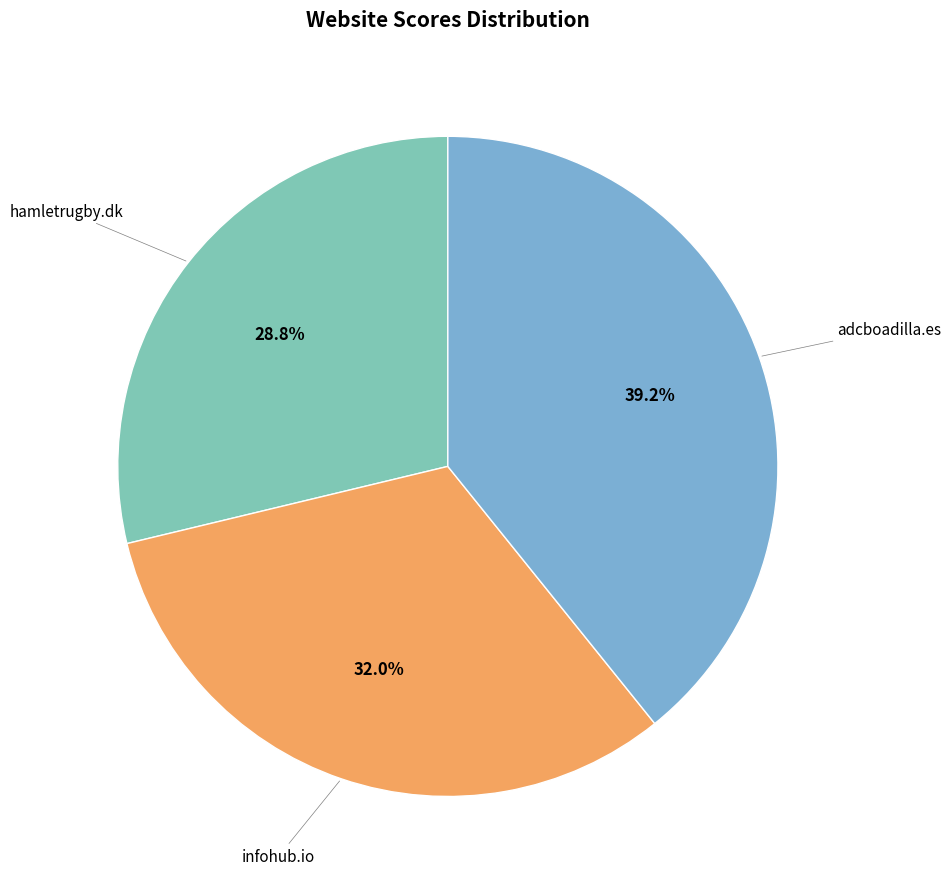

To the nearest percent, what is the difference between the largest and smallest slice percentages?

10%